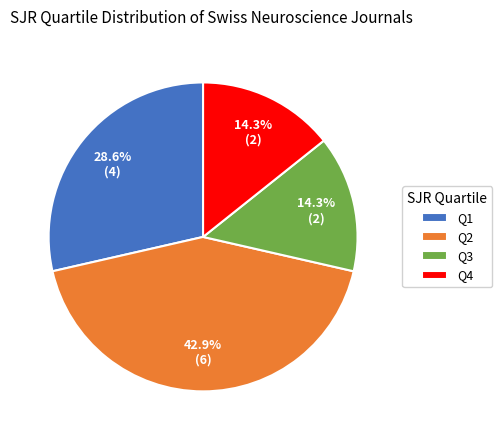

What is the ratio of the value at Q2 to the value at Q3?

3.0